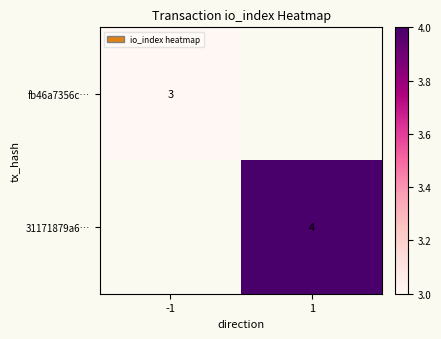

Which label corresponds to the smallest value in the chart?

-1